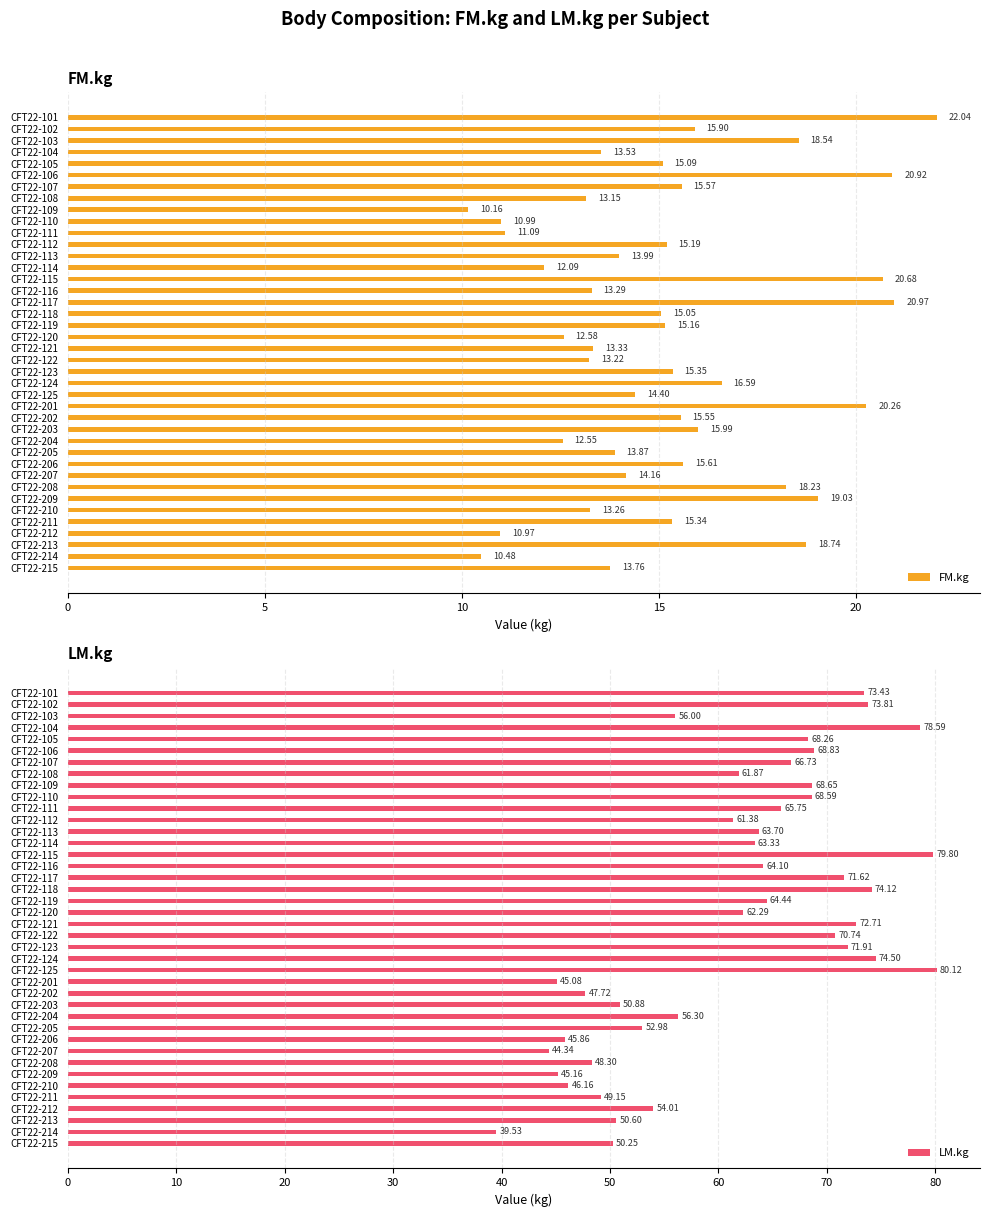

What is the average value of the FM.kg series?

15.2